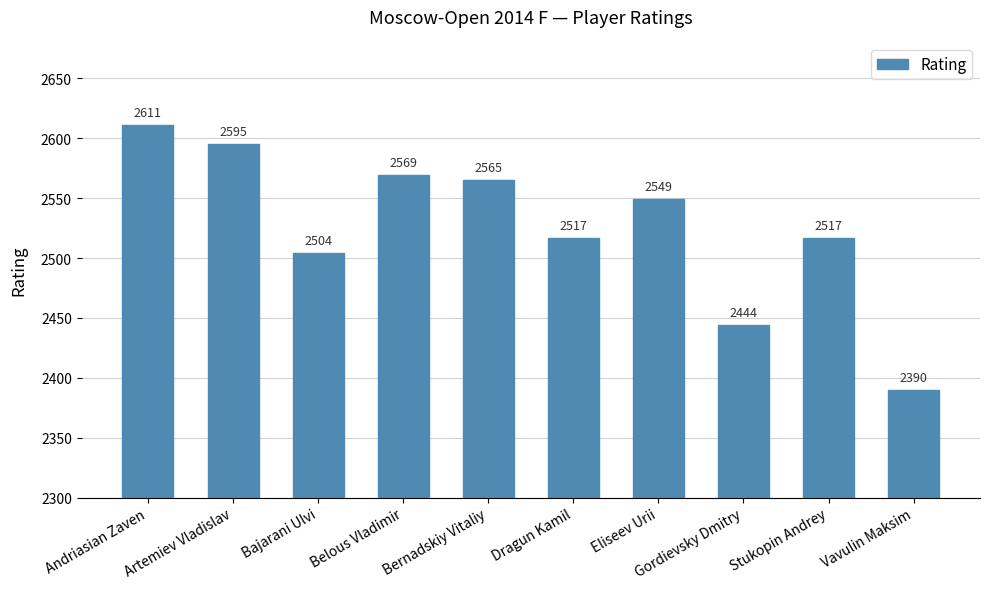

What is the label of the 3rd bar from the right?

Gordievsky Dmitry